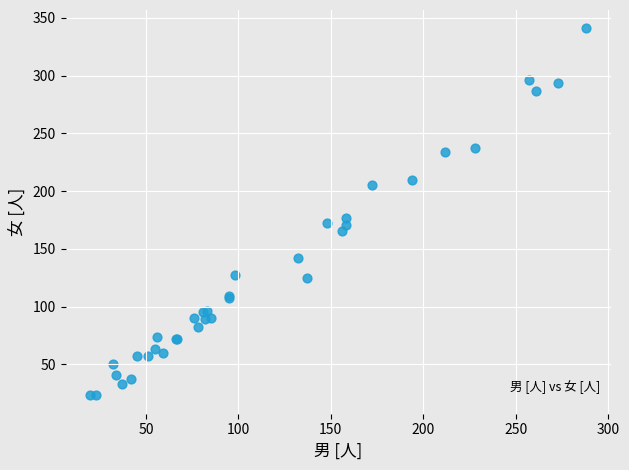

What Y value in the scatter plot is closest to 182?

177